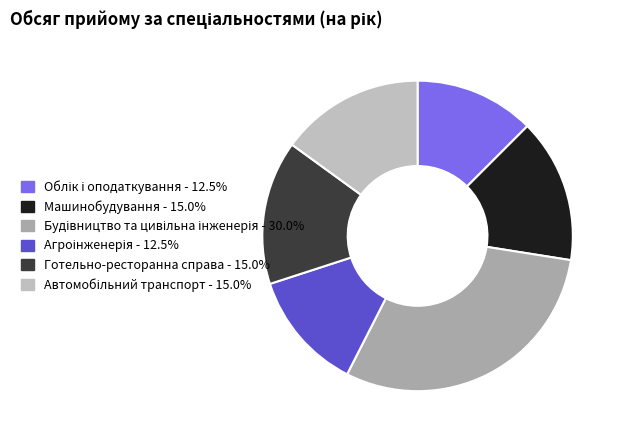

What percentage do Готельно-ресторанна справа and Будівництво та цивільна інженерія together represent?

45.0%